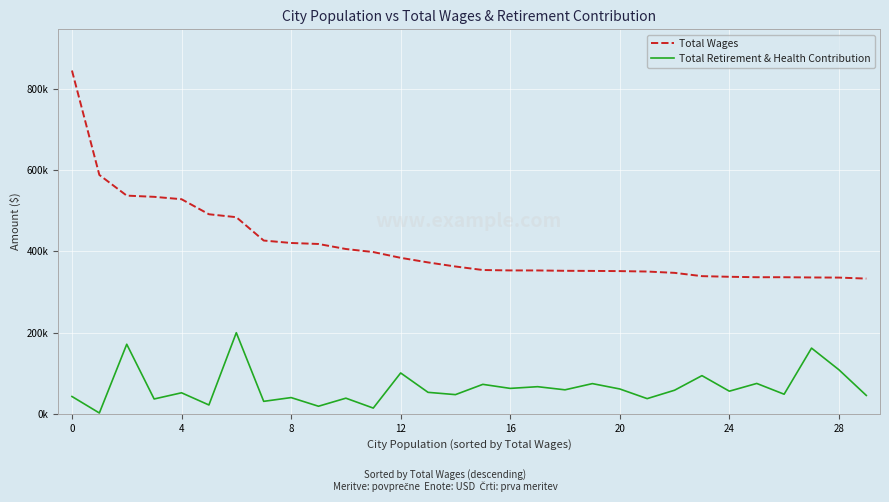

True or false: Total Wages and Total Retirement & Health Contribution cross at least once.

False